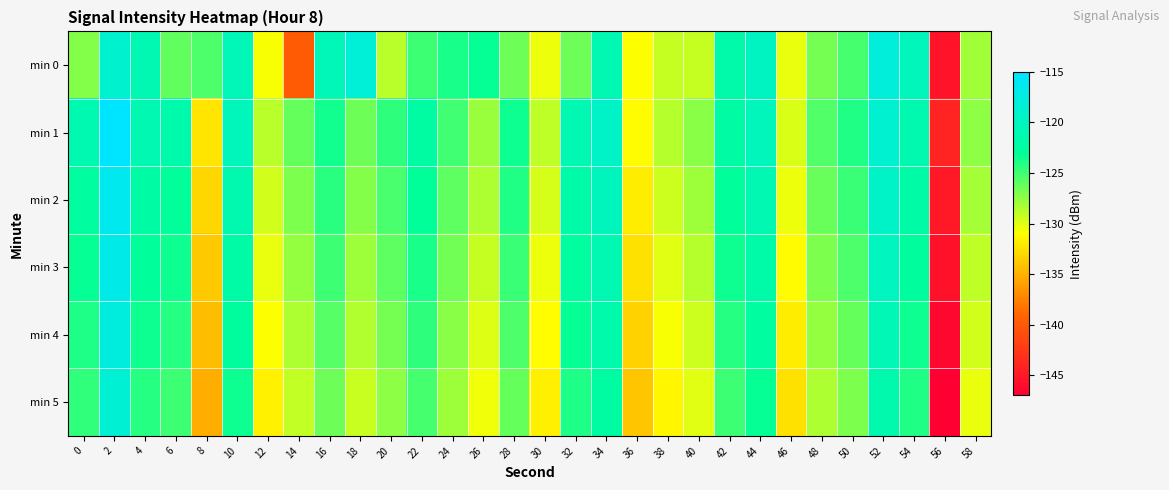

Reading left to right, what are all the values shown in this chart?

min 0: 0=-127.2	2=-118.9	4=-121.0	6=-126.1	8=-125.4	10=-120.7	12=-130.8	14=-139.8	16=-120.7	18=-118.2	20=-128.8	22=-124.9	24=-123.8	26=-123.2	28=-126.4	30=-130.4	32=-126.4	34=-121.1	36=-131.0	38=-129.2	40=-129.2	42=-121.7	44=-119.8	46=-130.3	48=-126.7	50=-125.2	52=-118.0	54=-120.5	56=-145.5	58=-128.0
min 1: 0=-121.2	2=-115.1	4=-121.1	6=-121.5	8=-132.3	10=-120.4	12=-128.8	14=-126.2	16=-123.6	18=-126.4	20=-124.5	22=-122.3	24=-125.1	26=-127.8	28=-123.4	30=-128.9	32=-121.0	34=-119.5	36=-131.2	38=-128.7	40=-127.3	42=-122.1	44=-120.4	46=-129.8	48=-125.6	50=-124.1	52=-118.7	54=-121.3	56=-144.2	58=-127.5
min 2: 0=-122.5	2=-116.3	4=-122.1	6=-122.8	8=-133.1	10=-121.3	12=-129.6	14=-127.0	16=-124.3	18=-127.2	20=-125.3	22=-123.1	24=-125.9	26=-128.5	28=-124.1	30=-129.7	32=-121.8	34=-120.2	36=-131.9	38=-129.4	40=-128.0	42=-122.8	44=-121.1	46=-130.5	48=-126.3	50=-124.8	52=-119.4	54=-122.0	56=-144.9	58=-128.2
min 3: 0=-123.2	2=-117.0	4=-122.8	6=-123.5	8=-133.8	10=-122.0	12=-130.3	14=-127.7	16=-125.0	18=-127.9	20=-126.0	22=-123.8	24=-126.6	26=-129.2	28=-124.8	30=-130.4	32=-122.5	34=-120.9	36=-132.6	38=-130.1	40=-128.7	42=-123.5	44=-121.8	46=-131.2	48=-127.0	50=-125.5	52=-120.1	54=-122.7	56=-145.6	58=-128.9
min 4: 0=-123.9	2=-117.7	4=-123.5	6=-124.2	8=-134.5	10=-122.7	12=-131.0	14=-128.4	16=-125.7	18=-128.6	20=-126.7	22=-124.5	24=-127.3	26=-129.9	28=-125.5	30=-131.1	32=-123.2	34=-121.6	36=-133.3	38=-130.8	40=-129.4	42=-124.2	44=-122.5	46=-131.9	48=-127.7	50=-126.2	52=-120.8	54=-123.4	56=-146.3	58=-129.6
min 5: 0=-124.6	2=-118.4	4=-124.2	6=-124.9	8=-135.2	10=-123.4	12=-131.7	14=-129.1	16=-126.4	18=-129.3	20=-127.4	22=-125.2	24=-128.0	26=-130.6	28=-126.2	30=-131.8	32=-123.9	34=-122.3	36=-134.0	38=-131.5	40=-130.1	42=-124.9	44=-123.2	46=-132.6	48=-128.4	50=-126.9	52=-121.5	54=-124.1	56=-147.0	58=-130.3